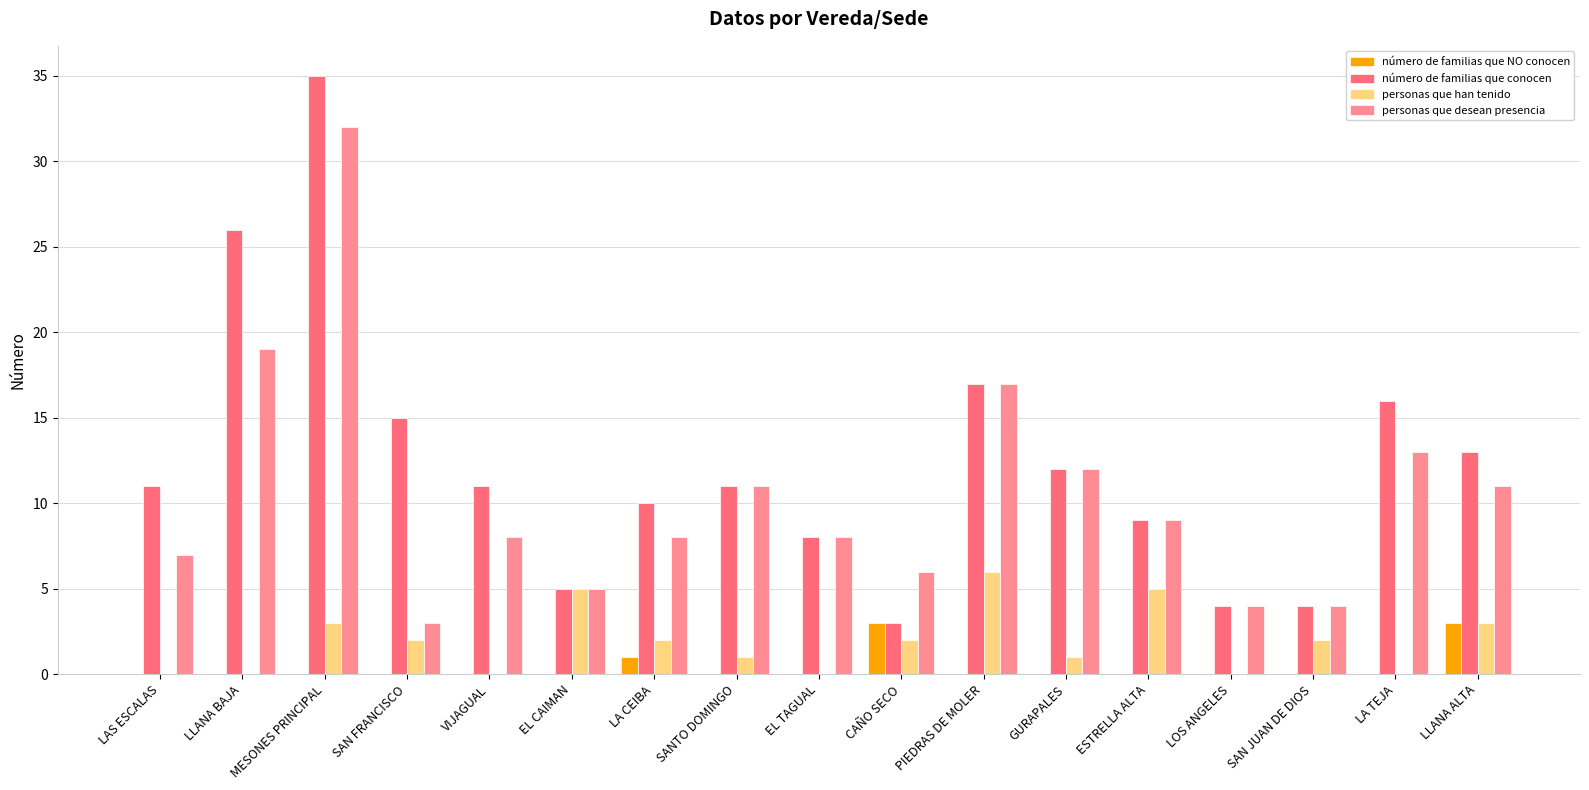

The value of número de familias que conocen at ESTRELLA ALTA is 9. True or false?

True